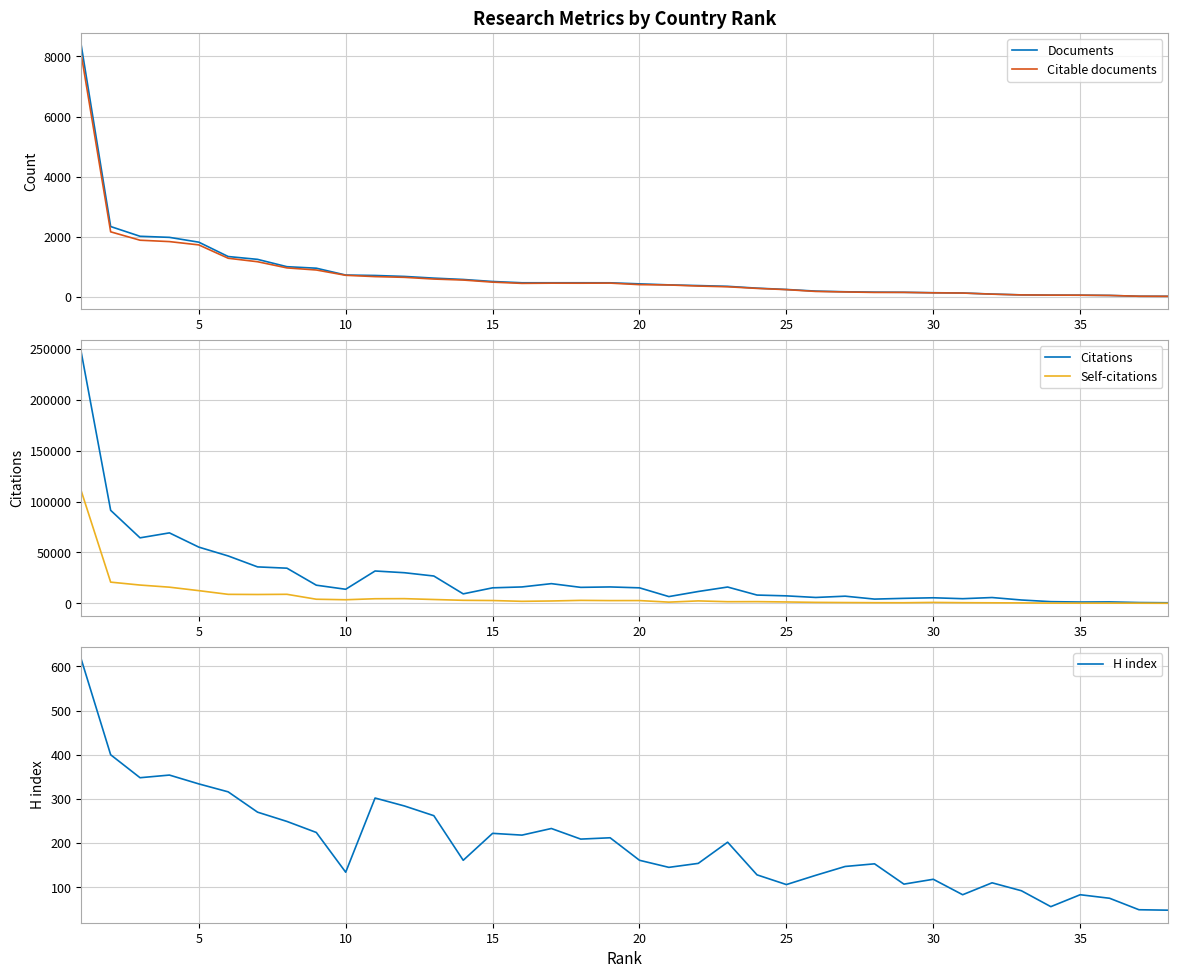

Reading right to left, what are all the values shown in this chart?

Documents: 20	22	49	57	59	67	94	130	139	153	158	171	193	247	291	352	377	400	434	469	470	470	470	513	580	625	681	713	727	955	1005	1249	1343	1821	1981	2017	2341	8363
Citable documents: 19	22	48	57	59	66	91	128	135	150	149	165	182	242	283	337	361	397	408	459	456	457	450	491	561	594	651	675	719	895	965	1170	1286	1730	1840	1886	2165	8060
Citations: 521	747	1373	1246	1610	3238	5666	4525	5425	4863	4127	6995	5735	7313	8092	15994	11606	6599	15205	16082	15672	19322	16087	15210	9271	26827	30062	31762	13792	17799	34532	35803	46558	55247	69244	64375	91439	246679
Self-citations: 36	112	162	132	178	377	479	598	862	549	593	727	906	1313	1631	1564	2350	1148	2674	2647	2864	2274	1935	2712	2930	3728	4564	4476	3494	3993	8837	8649	8797	12439	15852	17941	20811	110381
H index: 48	49	75	83	56	92	110	83	118	107	153	147	127	106	128	202	154	145	161	212	209	233	218	222	161	262	284	302	134	224	249	270	316	334	354	348	400	616